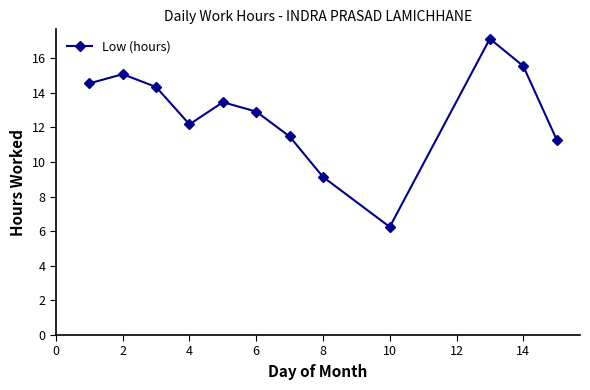

How many points are higher than both their immediate neighbors (excluding endpoints)?

3